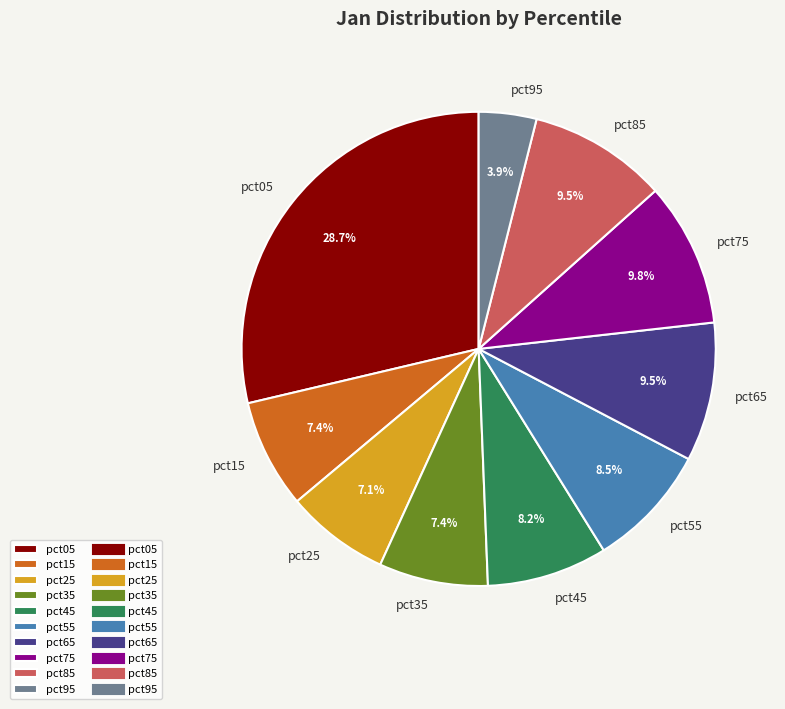

Which slice is the largest?

pct05